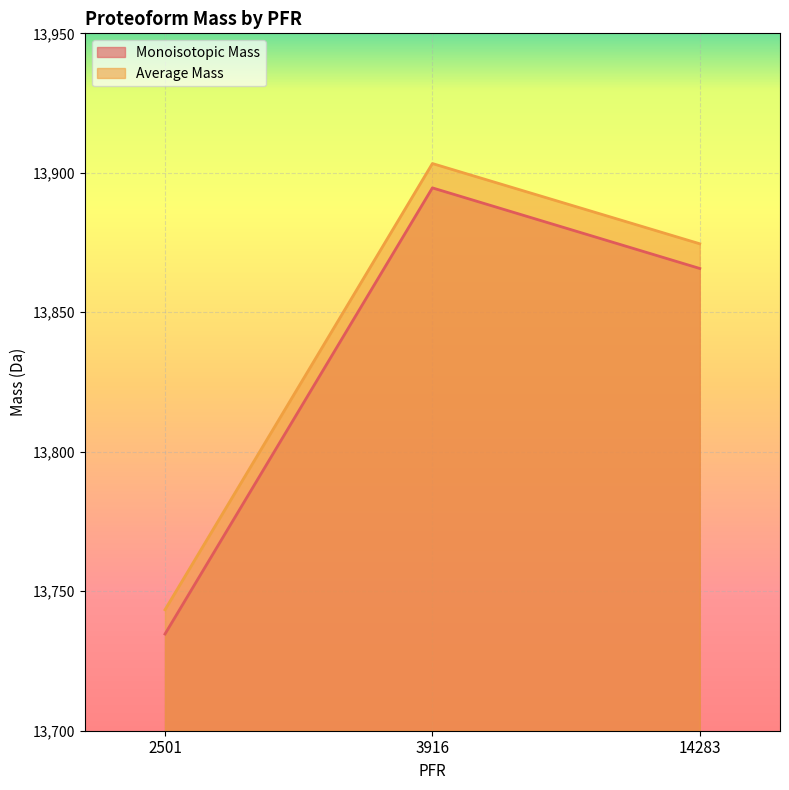

What is the sum of all Monoisotopic Mass values?

41495.0